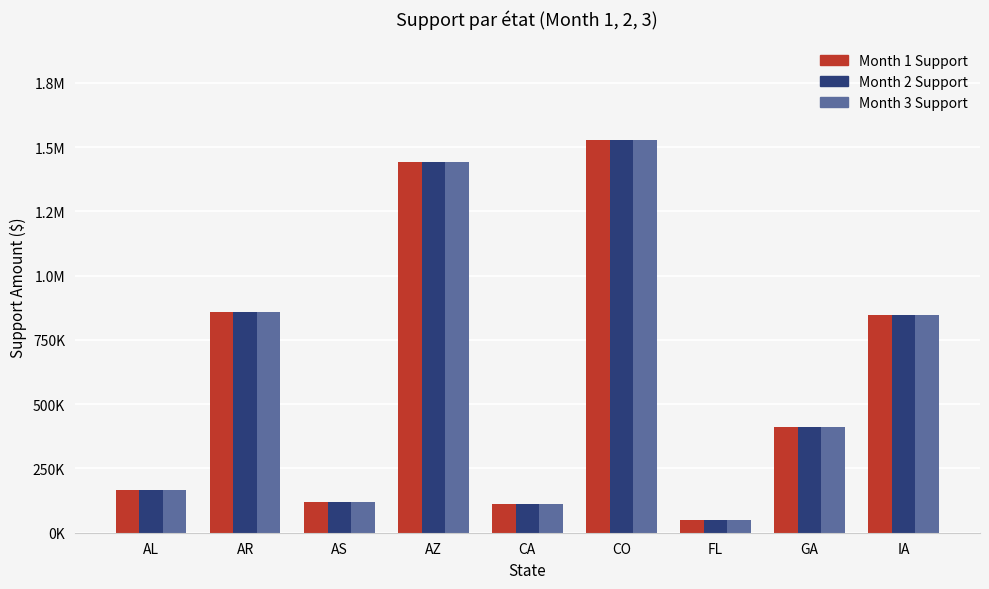

The Month 1 Support series shows 1441345.3 at AZ. True or false?

True